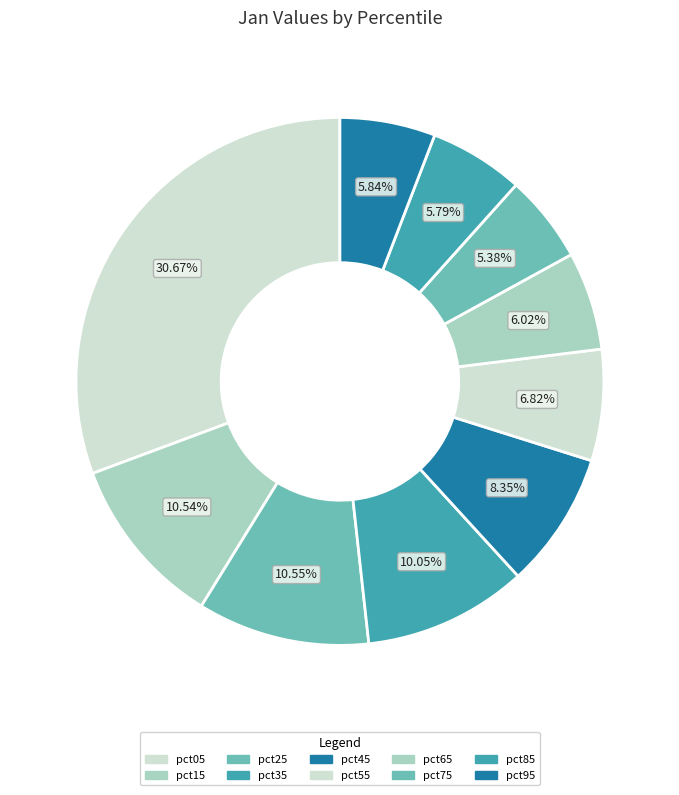

How much of the chart is everything except pct35?

90.0%